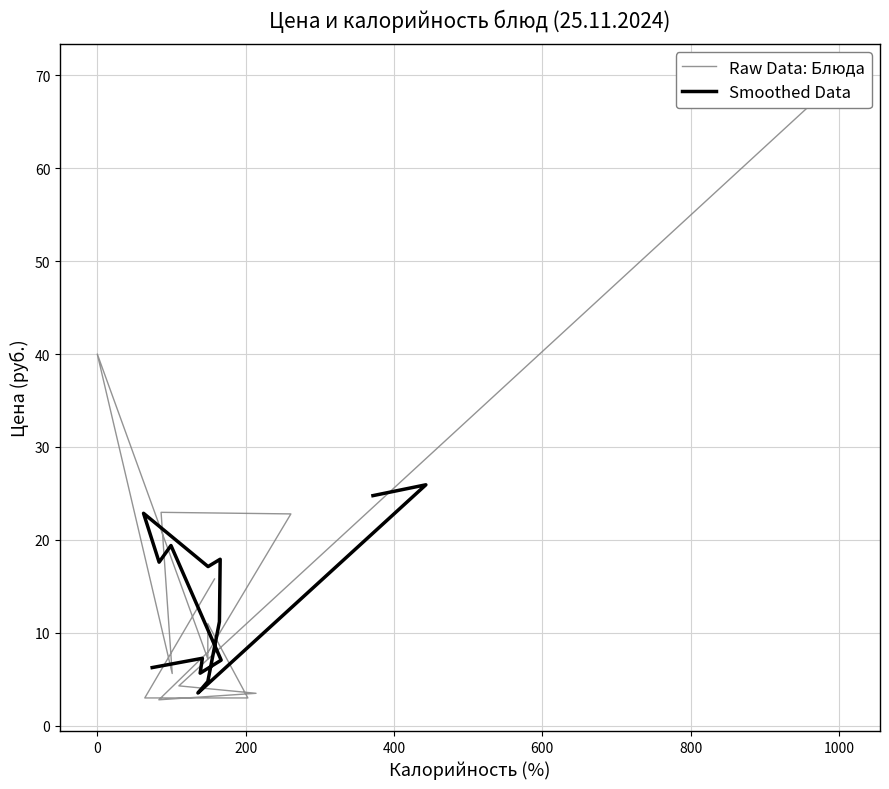

Reading right to left, what are all the values shown in this chart?

Raw Data: Блюда: 70.0	4.3	3.5	2.8	8.0	22.8	23.0	5.6	40.0	7.2	11.0	3.0	3.0	15.8
Smoothed Data: 24.8	25.9	3.5	4.8	11.2	17.9	17.1	22.9	17.6	19.4	7.1	5.7	7.3	6.3